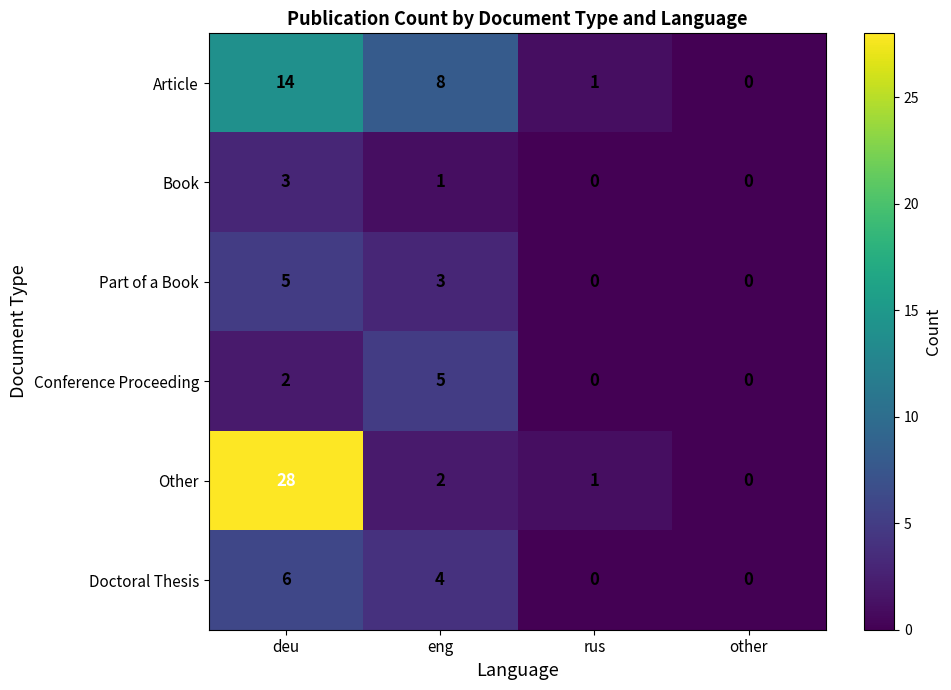

At which category is the sum across all series the highest?

deu